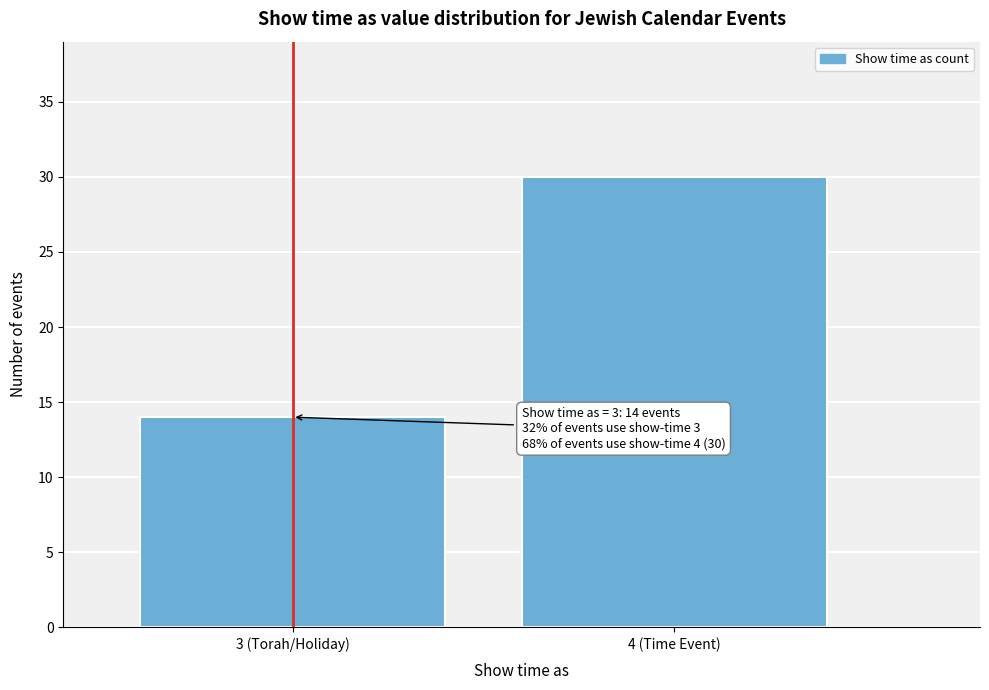

Reading left to right, extract all data points from this chart.

3 (Torah/Holiday)=14	4 (Time Event)=30